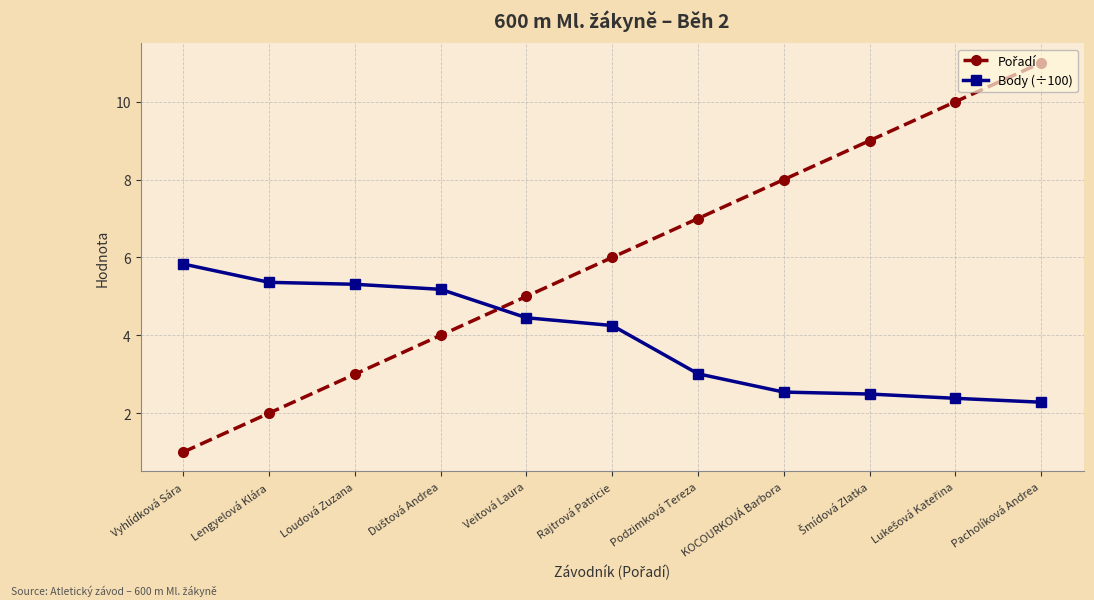

Is it true that Body (÷100) equals 2.3 at Pacholíková Andrea?

True